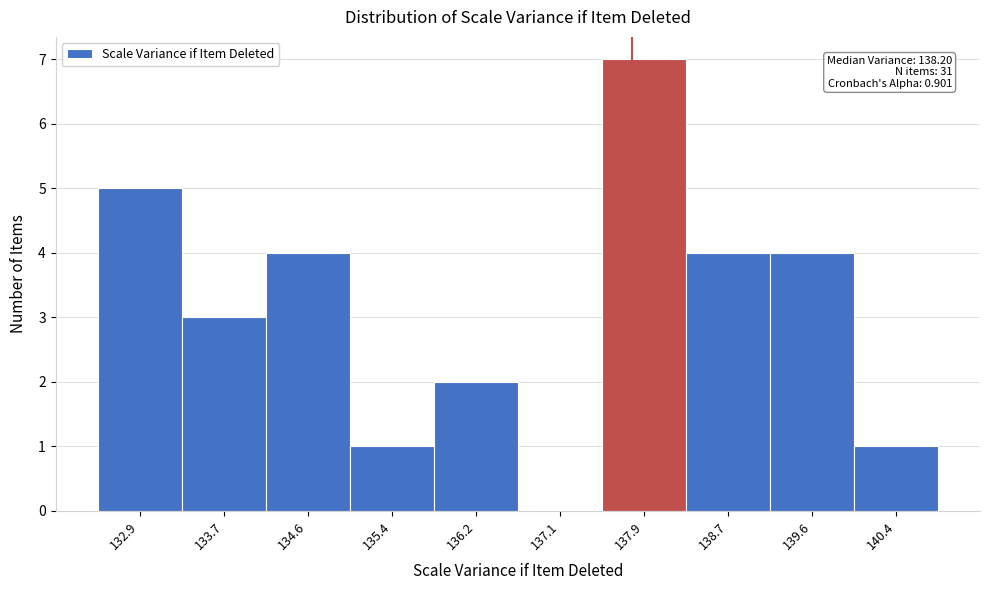

Reading right to left, extract all data points from this chart.

140.4=1	139.6=4	138.7=4	137.9=7	137.1=0	136.2=2	135.4=1	134.6=4	133.7=3	132.9=5